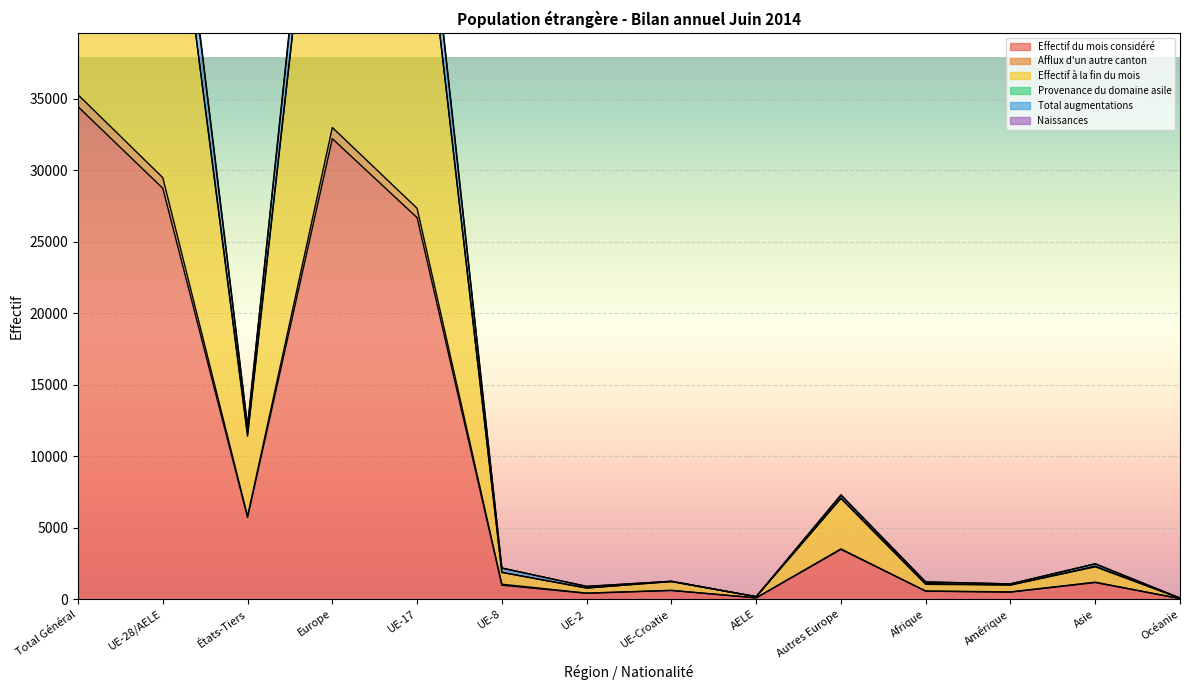

What is the label of the 10th point from the left?

Autres Europe